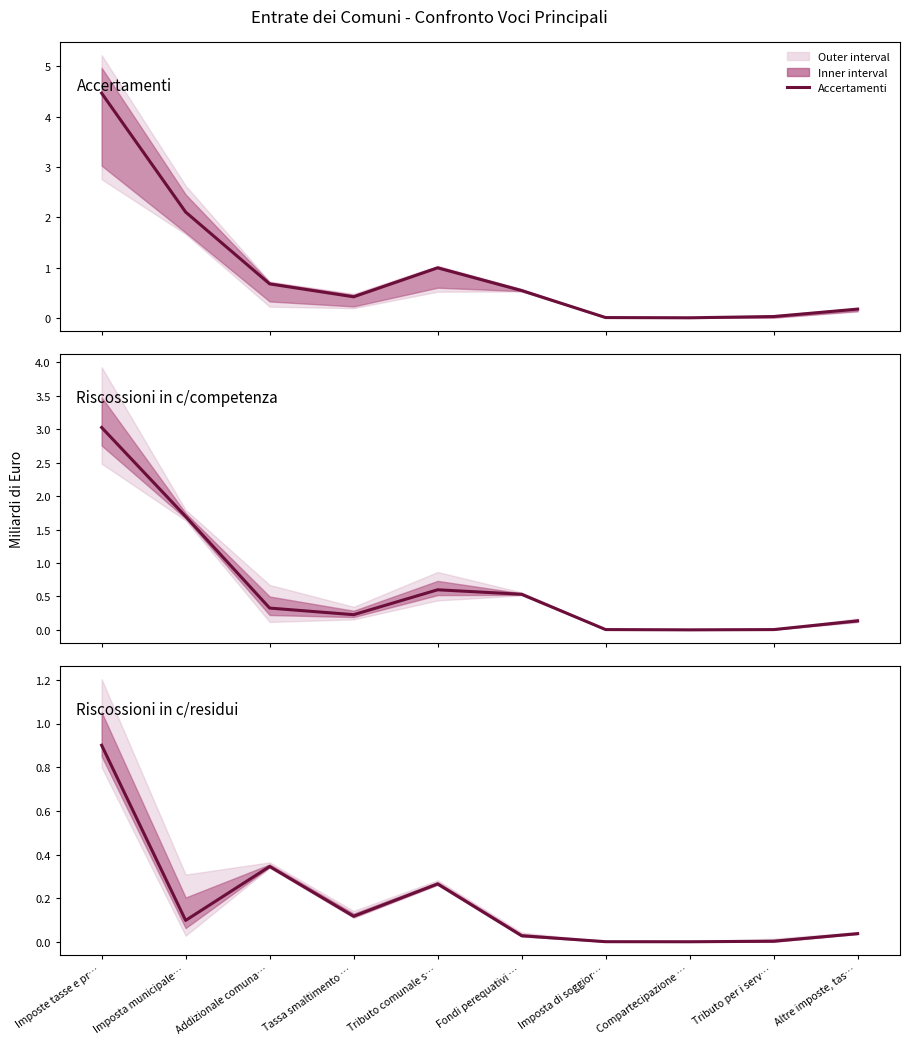

What is the highest value of the Accertamenti series?

4.5